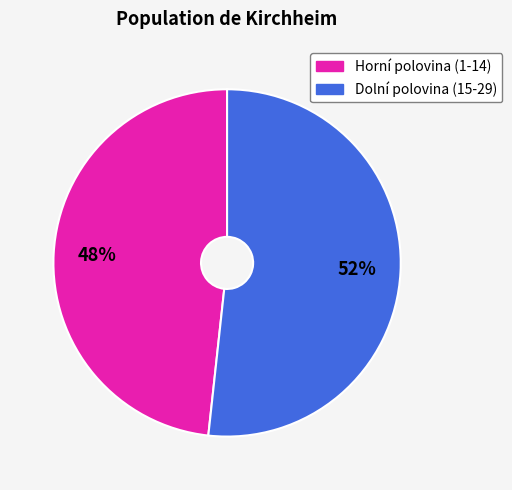

Is there a majority slice in this chart?

Yes